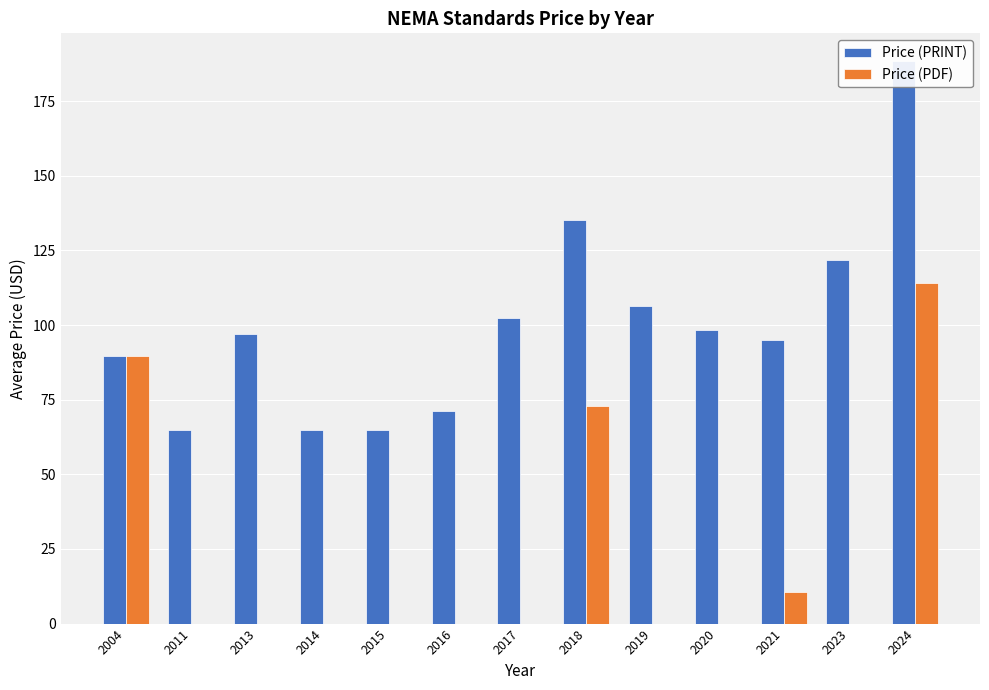

Reading right to left, what are all the values shown in this chart?

Price (PRINT): 188.3	121.7	94.9	98.4	106.5	135.3	102.5	71.3	65.0	65.0	97.0	65.0	89.5
Price (PDF): 114.0	0.0	10.4	0.0	0.0	73.0	0.0	0.0	0.0	0.0	0.0	0.0	89.5